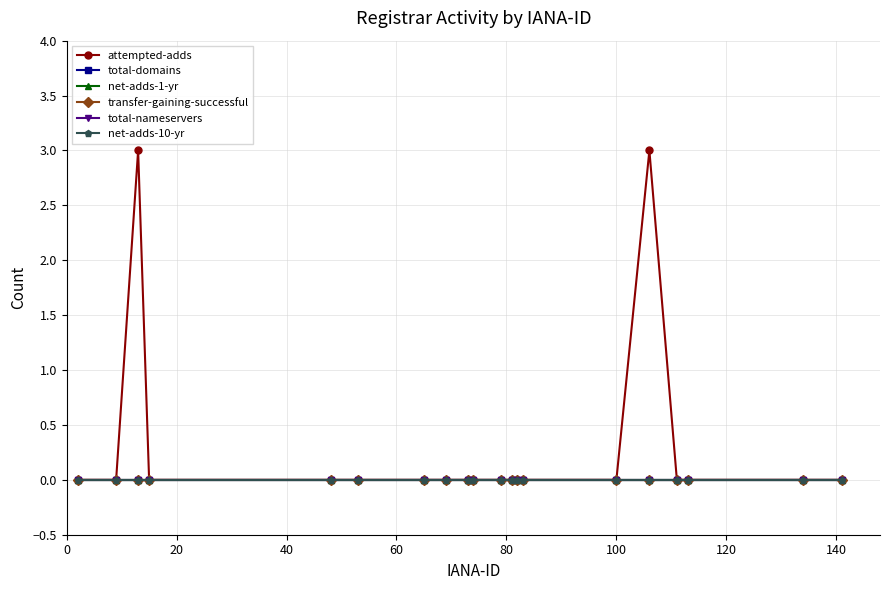

At how many categories does at least one series exceed 2?

2